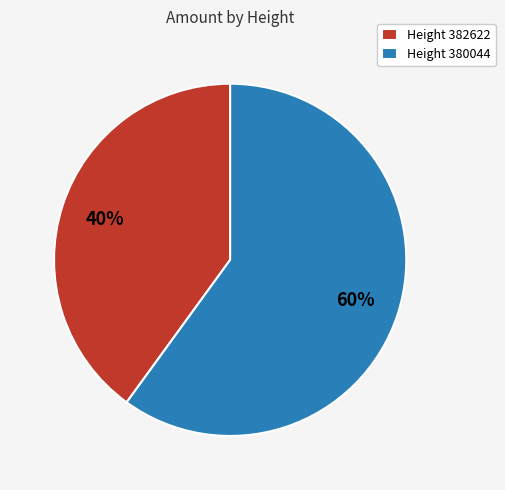

The Height 382622 slice represents 25% of the pie. True or false?

False